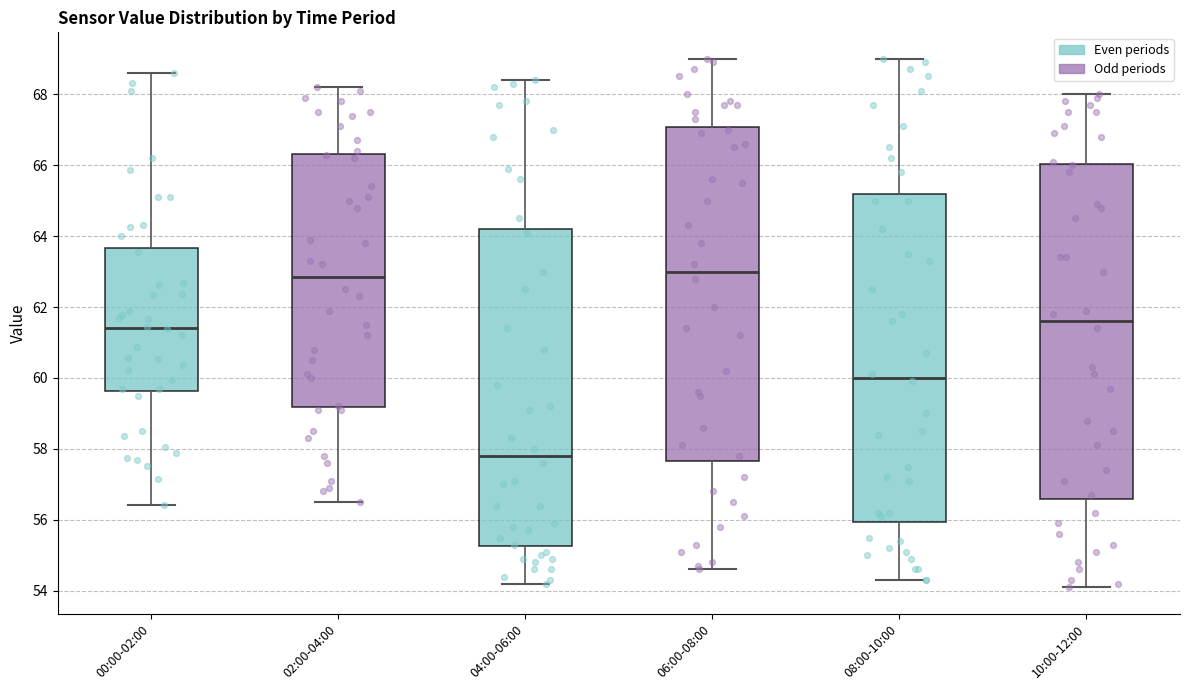

Reading left to right, transcribe this box plot: for each box, give where its median line is, the range the box spans, and where its two whiskers end, as read against the y-axis. The values are not printed on the chart, so give them approximately, as read against the axis.

00:00-02:00: median 61.4, box 59.6 to 63.6, whiskers 56.4 to 68.6
02:00-04:00: median 62.8, box 59.2 to 66.4, whiskers 56.6 to 68.2
04:00-06:00: median 57.8, box 55.2 to 64.2, whiskers 54.2 to 68.4
06:00-08:00: median 63.0, box 57.6 to 67.0, whiskers 54.6 to 69.0
08:00-10:00: median 60.0, box 56.0 to 65.2, whiskers 54.4 to 69.0
10:00-12:00: median 61.6, box 56.6 to 66.0, whiskers 54.2 to 68.0